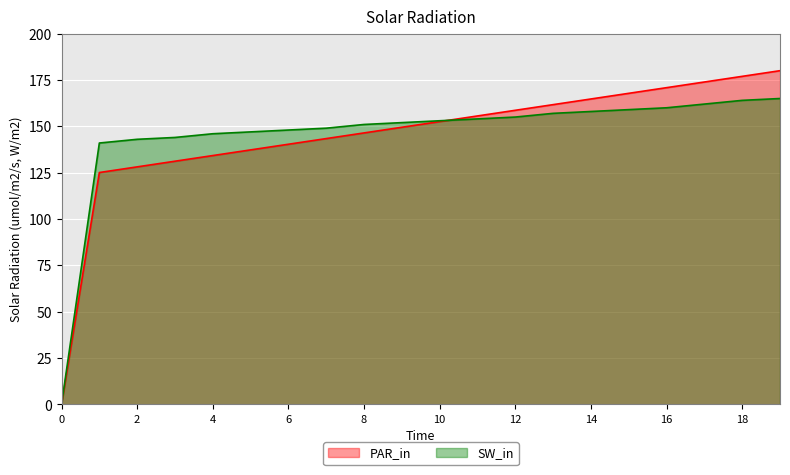

List the series in order of their peak value, lowest first.

SW_in, PAR_in